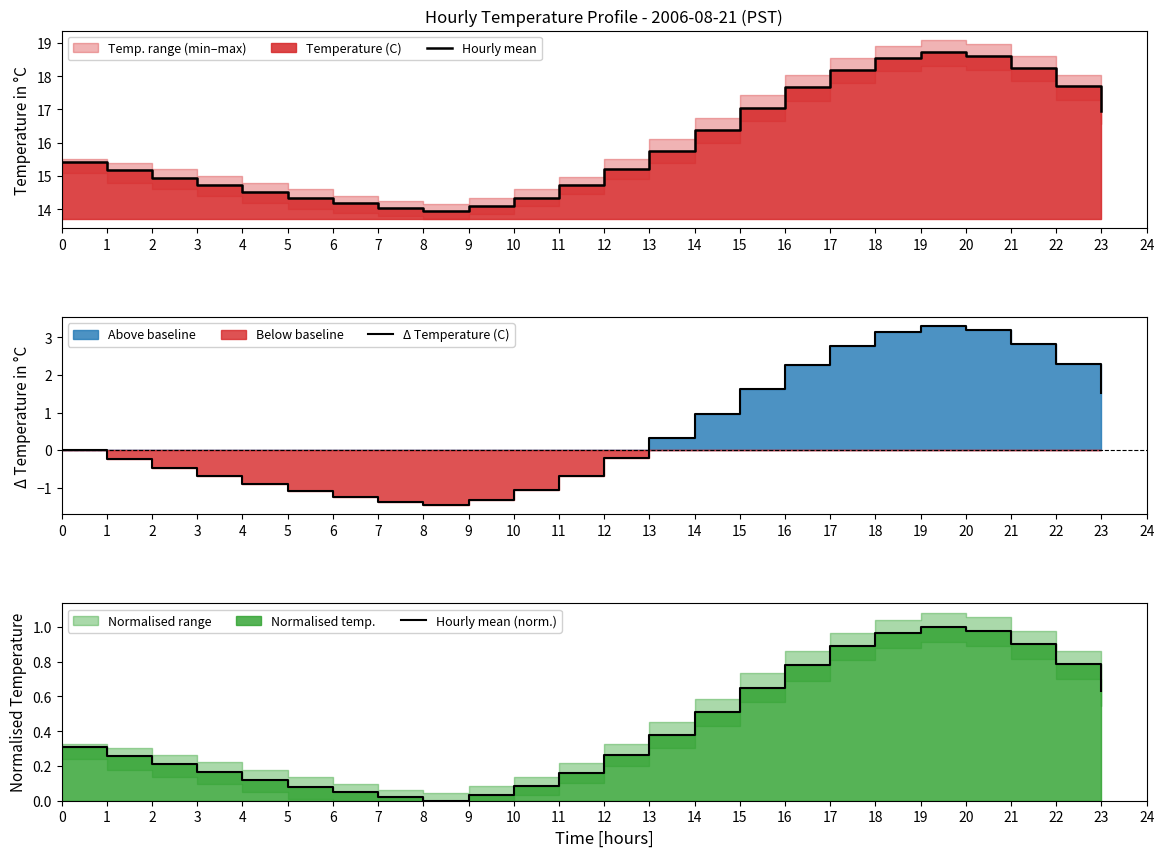

How many positive values does the Hourly mean (norm.) series have?

23